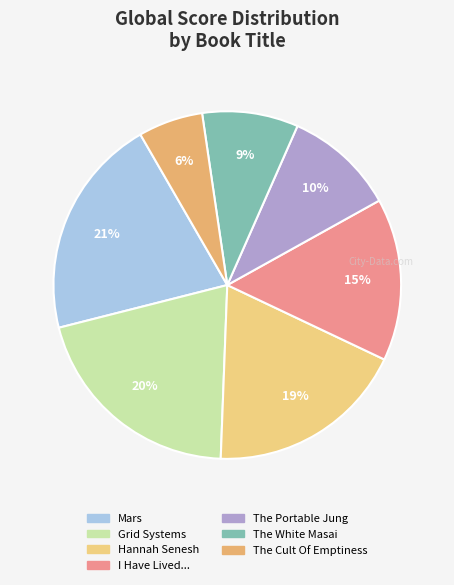

To the nearest percent, what is the combined percentage of The White Masai and The Cult Of Emptiness?

15%